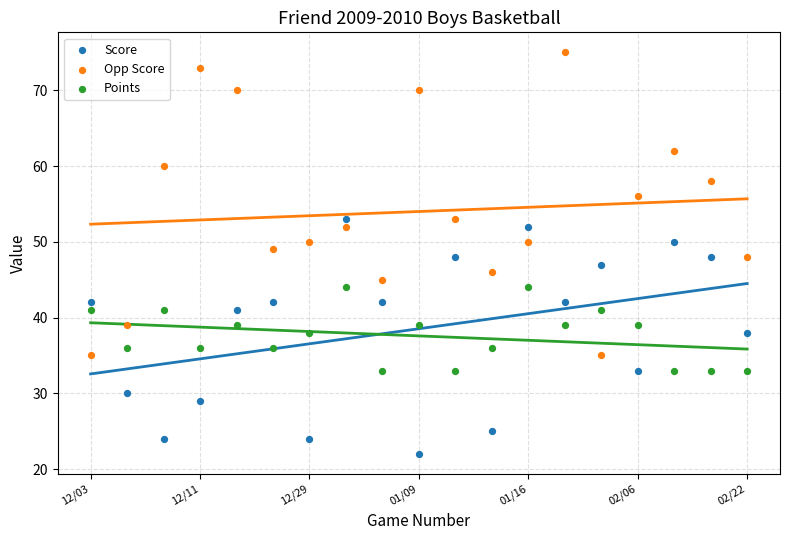

In the Opp Score series, what Y value is closest to 55?

56